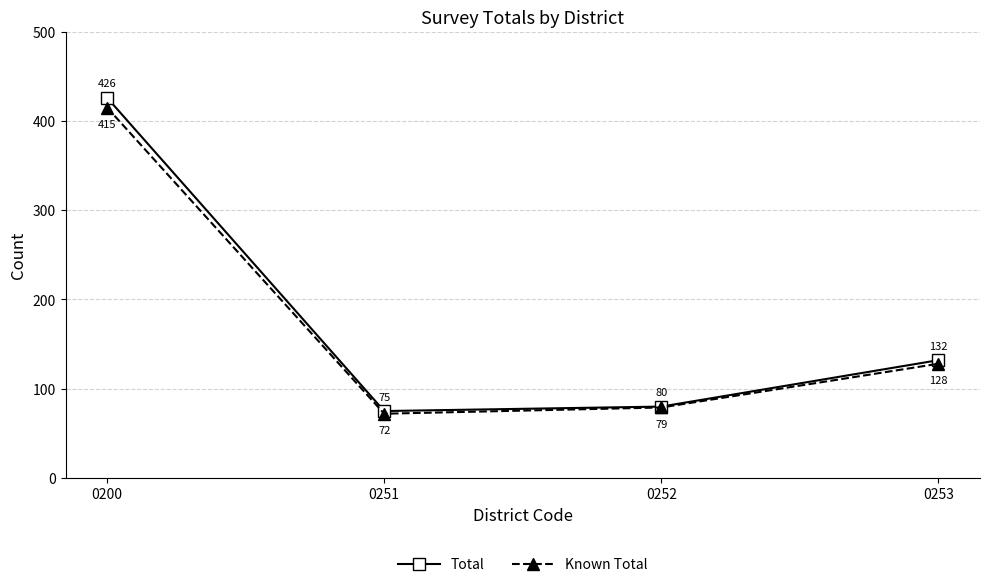

True or false: Known Total and Total cross at least once.

False